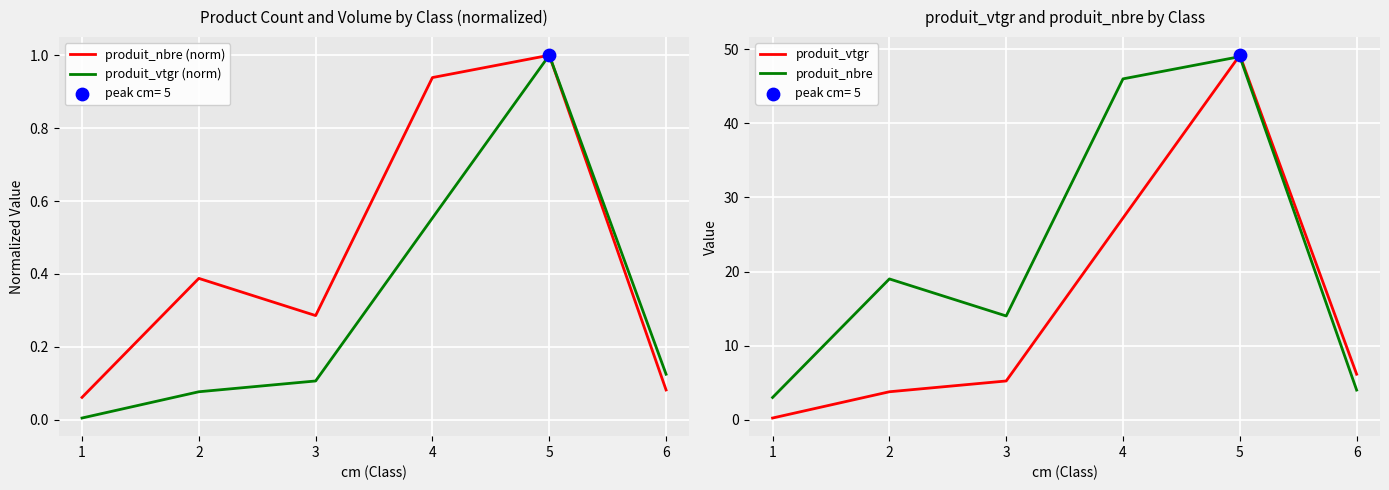

Is the value of produit_nbre (norm) at 4 greater than the value of produit_vtgr (norm) at 2?

Yes